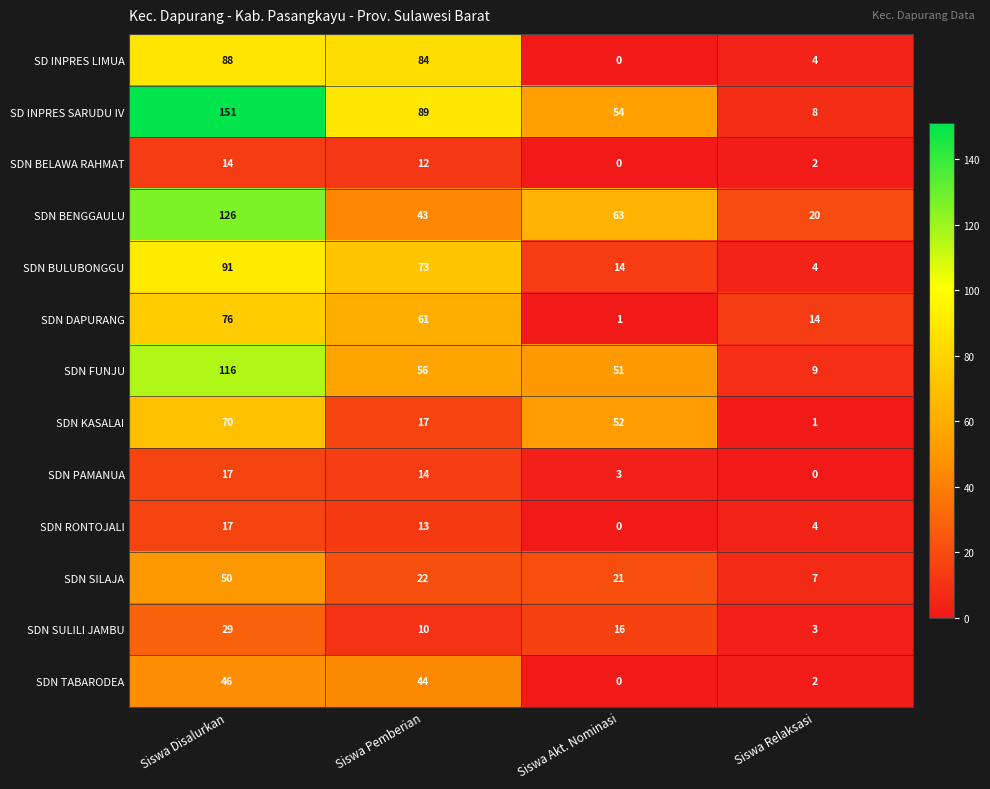

Which category has the highest value across all series?

Siswa Disalurkan